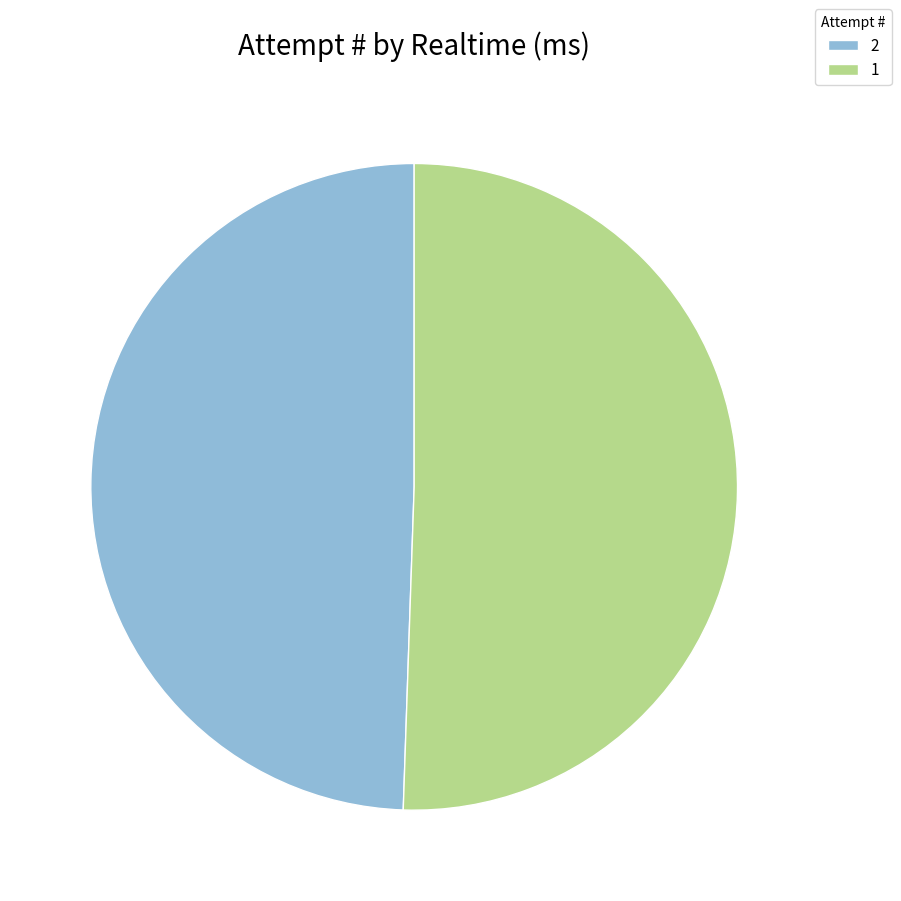

True or false: 1 accounts for 51% of the total.

True